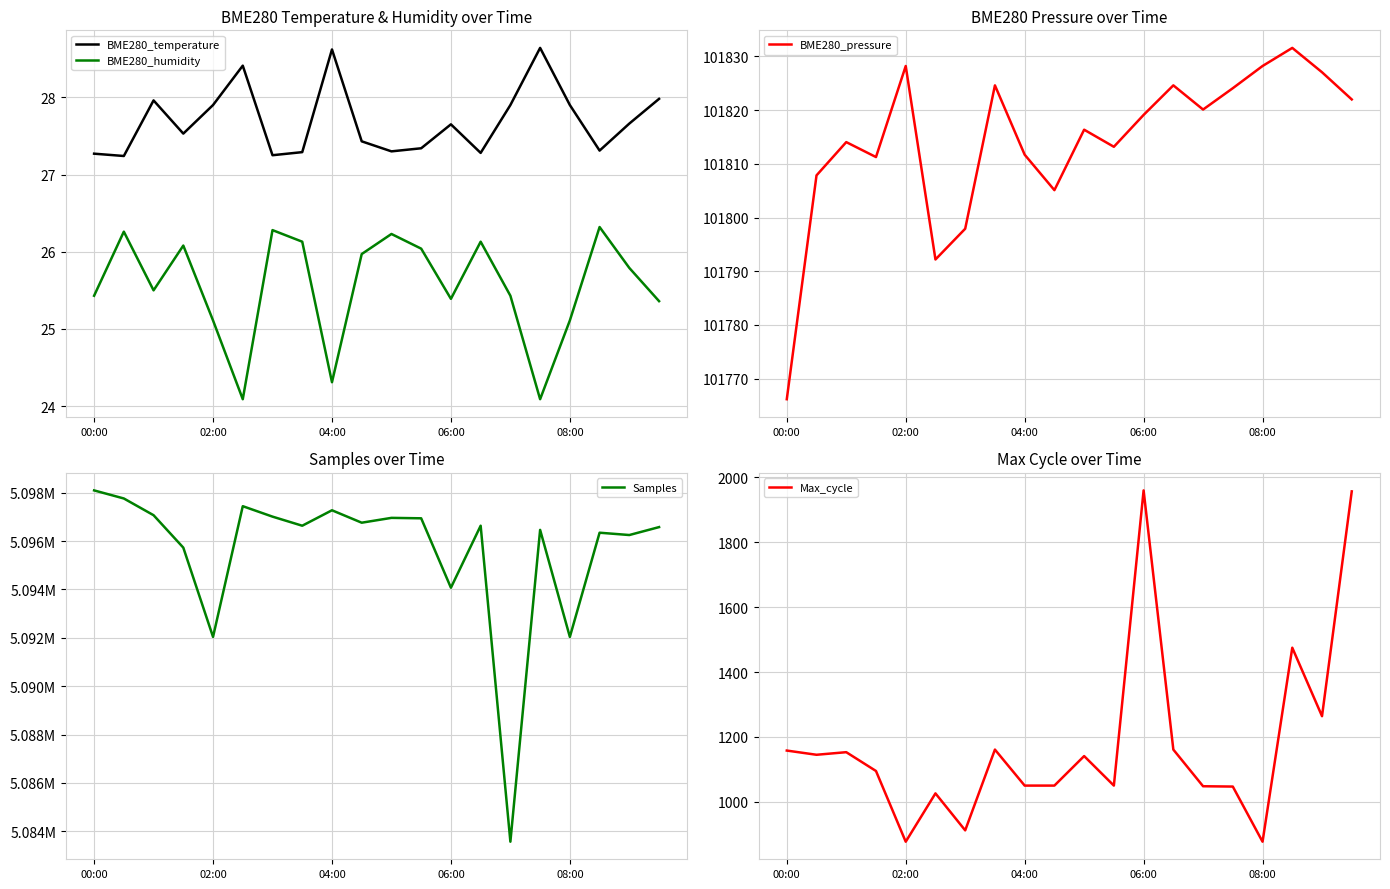

In BME280_humidity, how many points are lower than both neighbors (excluding endpoints)?

5